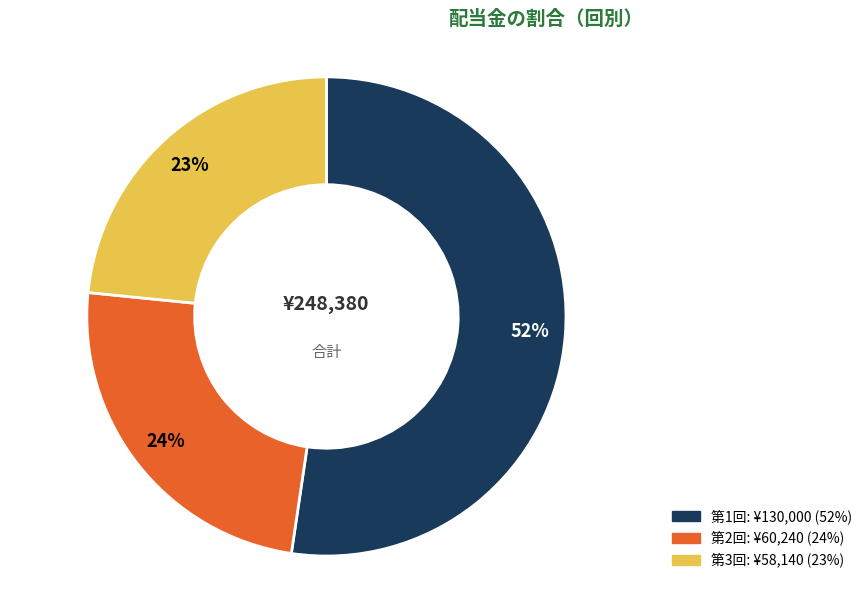

Is there a majority slice in this chart?

Yes